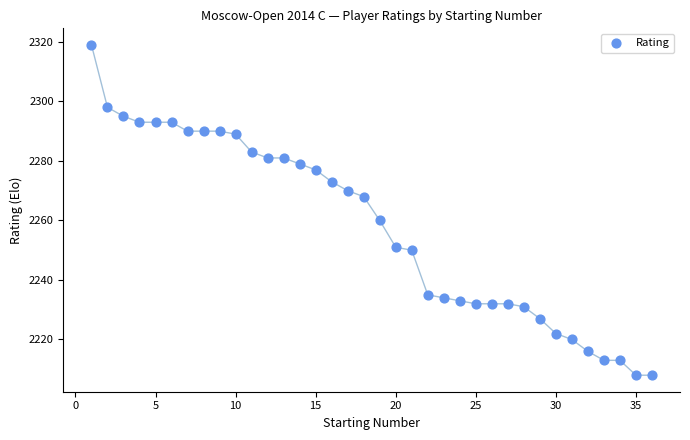

What is the range of X values (max minus min)?

35